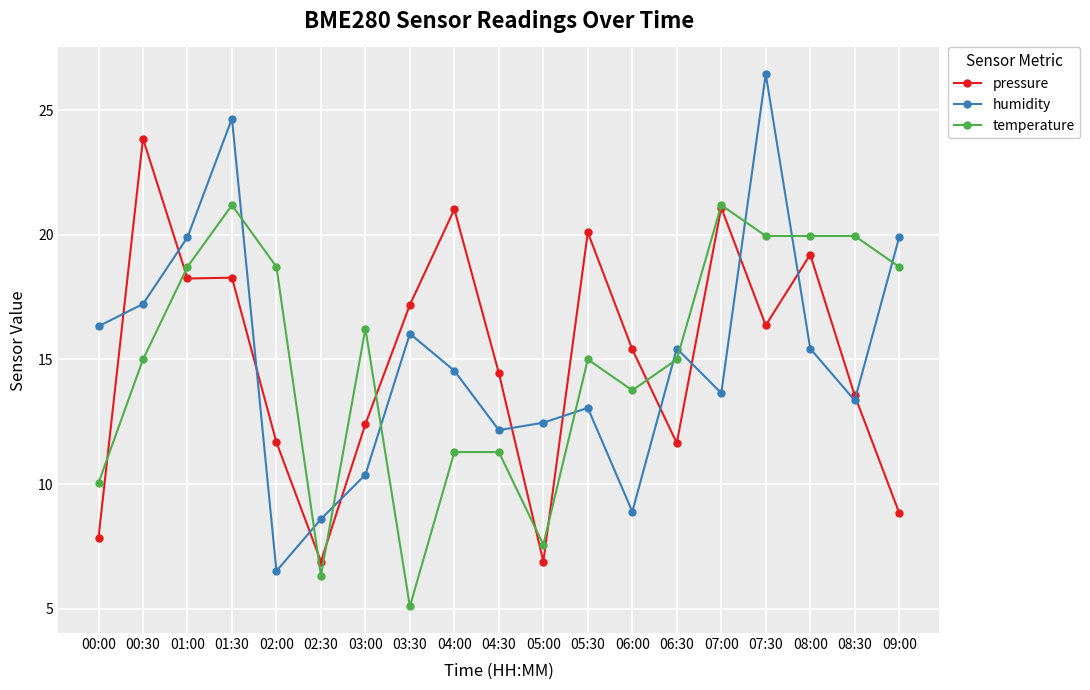

What is the spread (max minus min) of values at 03:30?

12.1